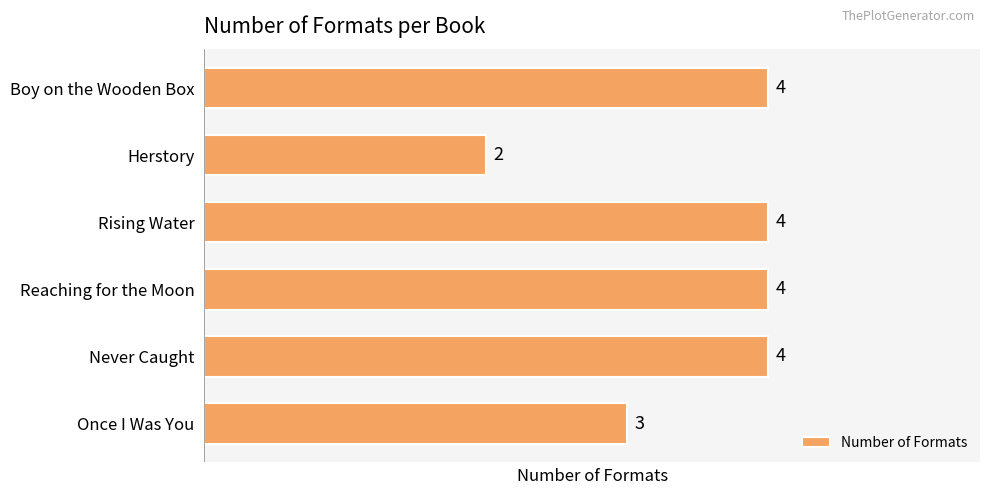

Reading bottom to top, extract all data points from this chart.

Once I Was You=3	Never Caught=4	Reaching for the Moon=4	Rising Water=4	Herstory=2	Boy on the Wooden Box=4